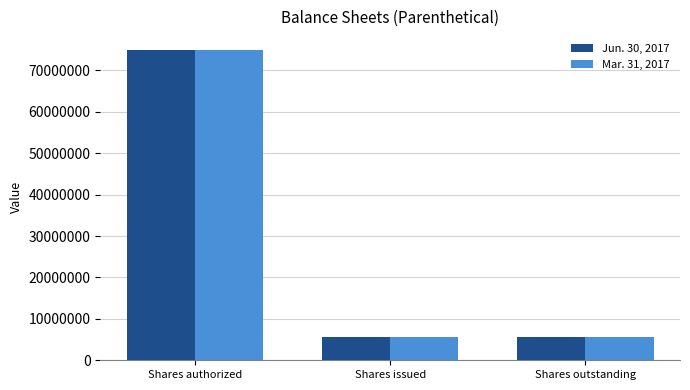

Reading right to left, transcribe all the data shown in this chart.

Jun. 30, 2017: 5650000	5650000	75000000
Mar. 31, 2017: 5650000	5650000	75000000